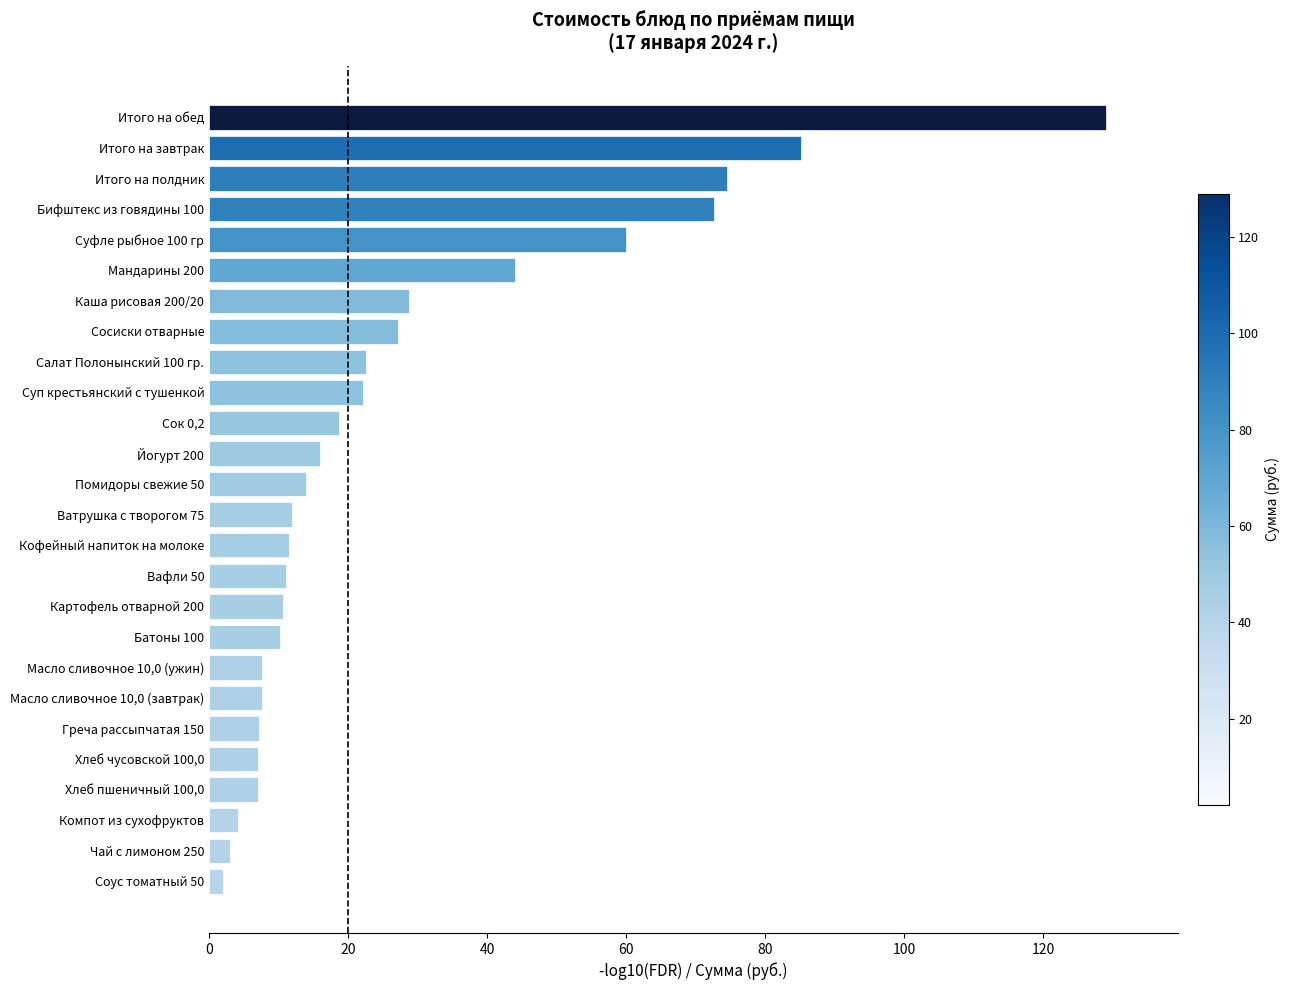

Are the bars horizontal?

Yes